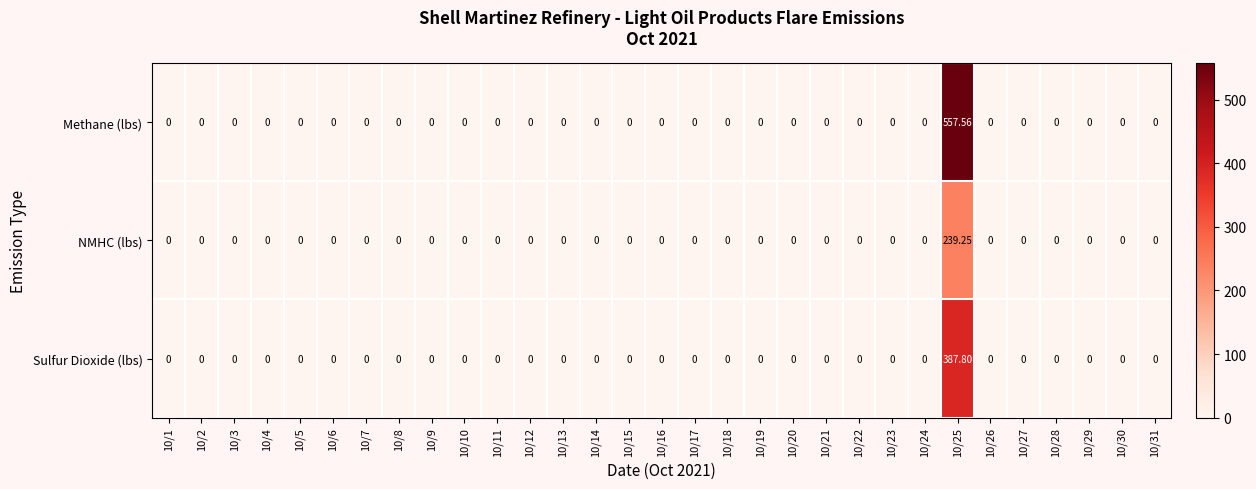

Which series has the largest total across all categories?

Methane (lbs)